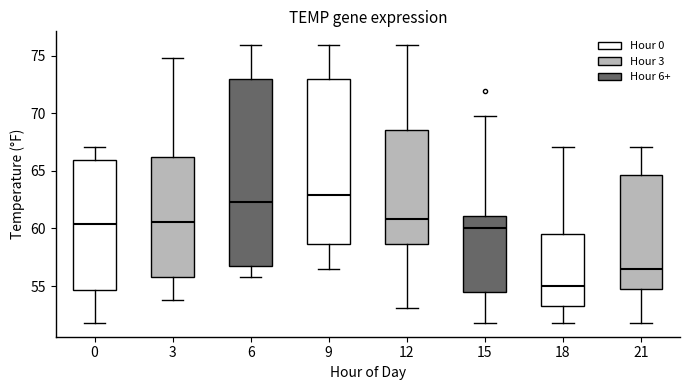

Reading left to right, transcribe this box plot: for each box, give where its median line is, the range the box spans, and where its two whiskers end, as read against the y-axis. The values are not printed on the chart, so give them approximately, as read against the axis.

0: median 60.5, box 54.5 to 66.0, whiskers 52.0 to 67.0
3: median 60.5, box 56.0 to 66.0, whiskers 54.0 to 75.0
6: median 62.5, box 56.5 to 73.0, whiskers 56.0 to 76.0
9: median 63.0, box 58.5 to 73.0, whiskers 56.5 to 76.0
12: median 61.0, box 58.5 to 68.5, whiskers 53.0 to 76.0
15: median 60.0, box 54.5 to 61.0, whiskers 52.0 to 70.0
18: median 55.0, box 53.0 to 59.5, whiskers 52.0 to 67.0
21: median 56.5, box 55.0 to 64.5, whiskers 52.0 to 67.0